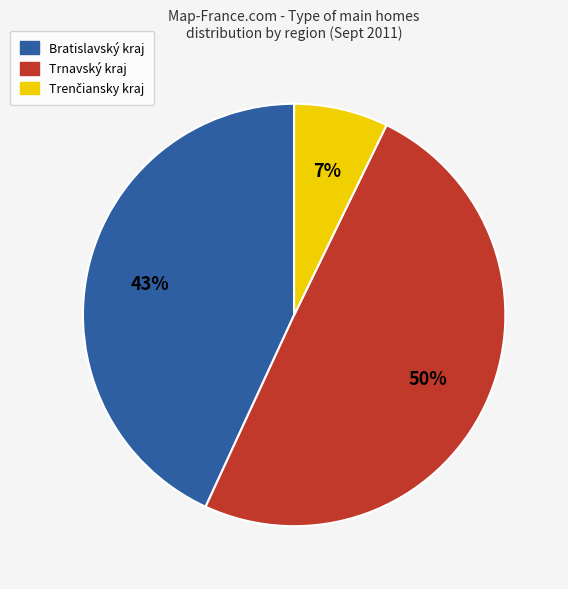

To the nearest percent, what percentage of the pie is Trnavský kraj?

50%